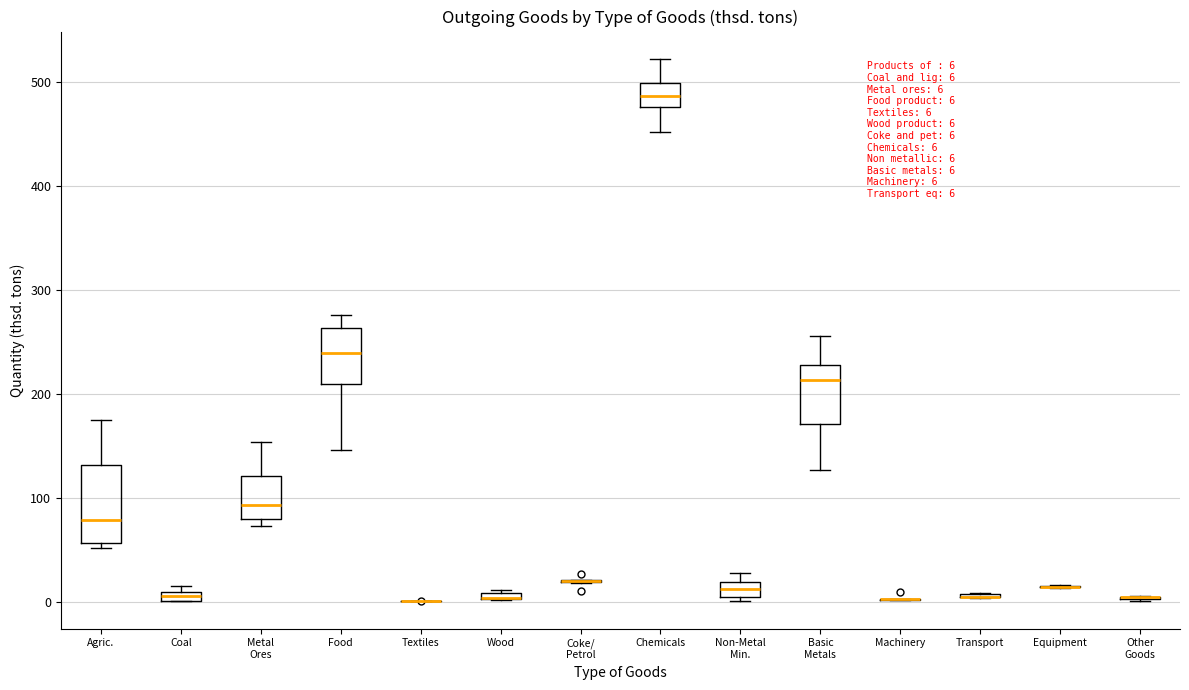

Comparing the boxes themselves (not the whiskers), which one is the tallest?

Agric.